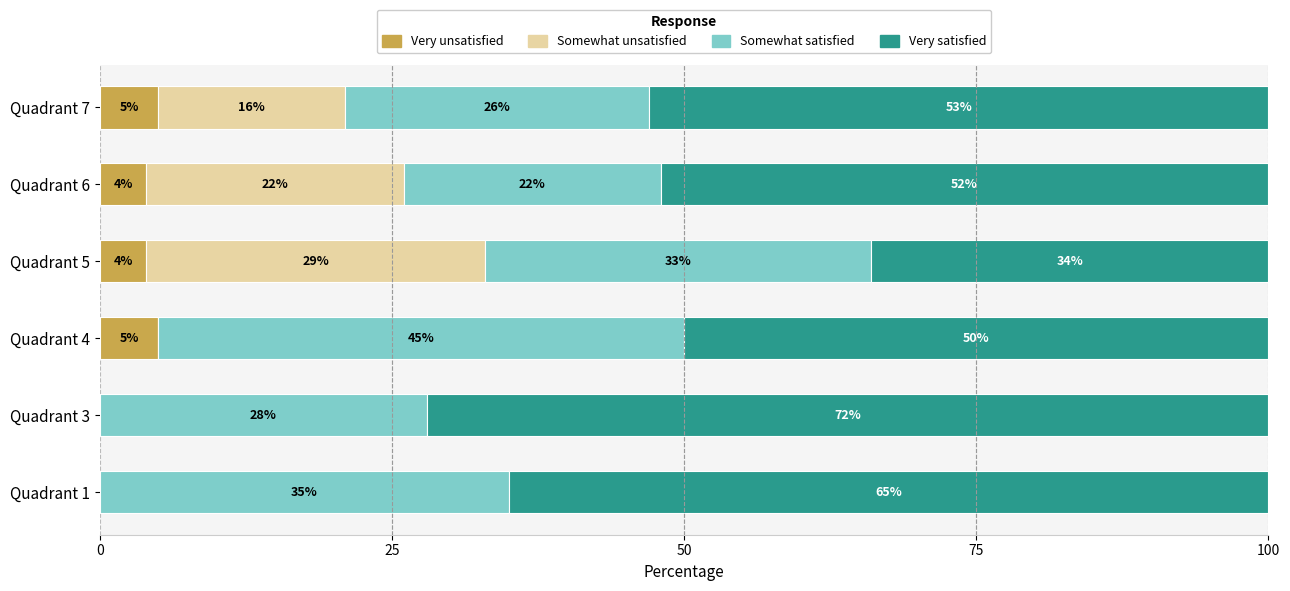

What is the total value across all series at Quadrant 4?

100